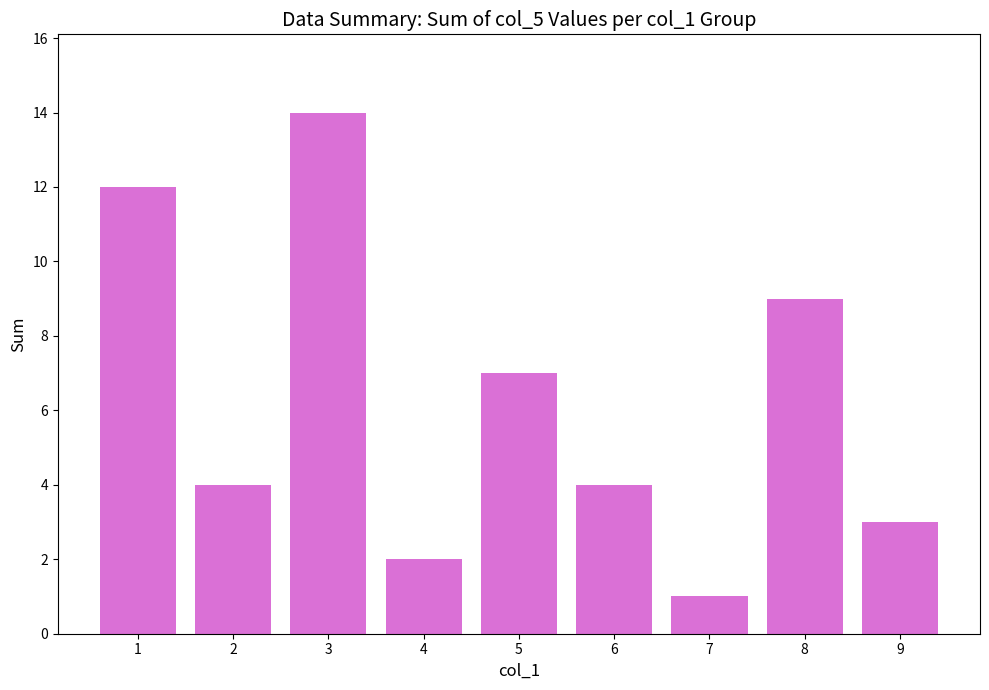

Between 4 and 8, which is larger?

8